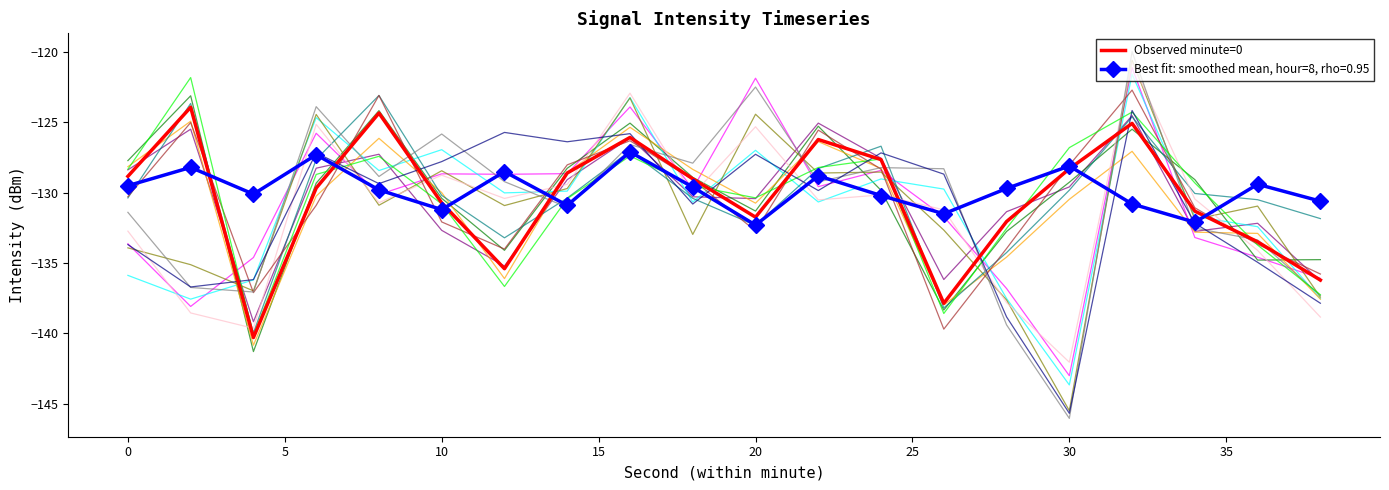

What is the minimum value for Observed minute=0?

-140.3